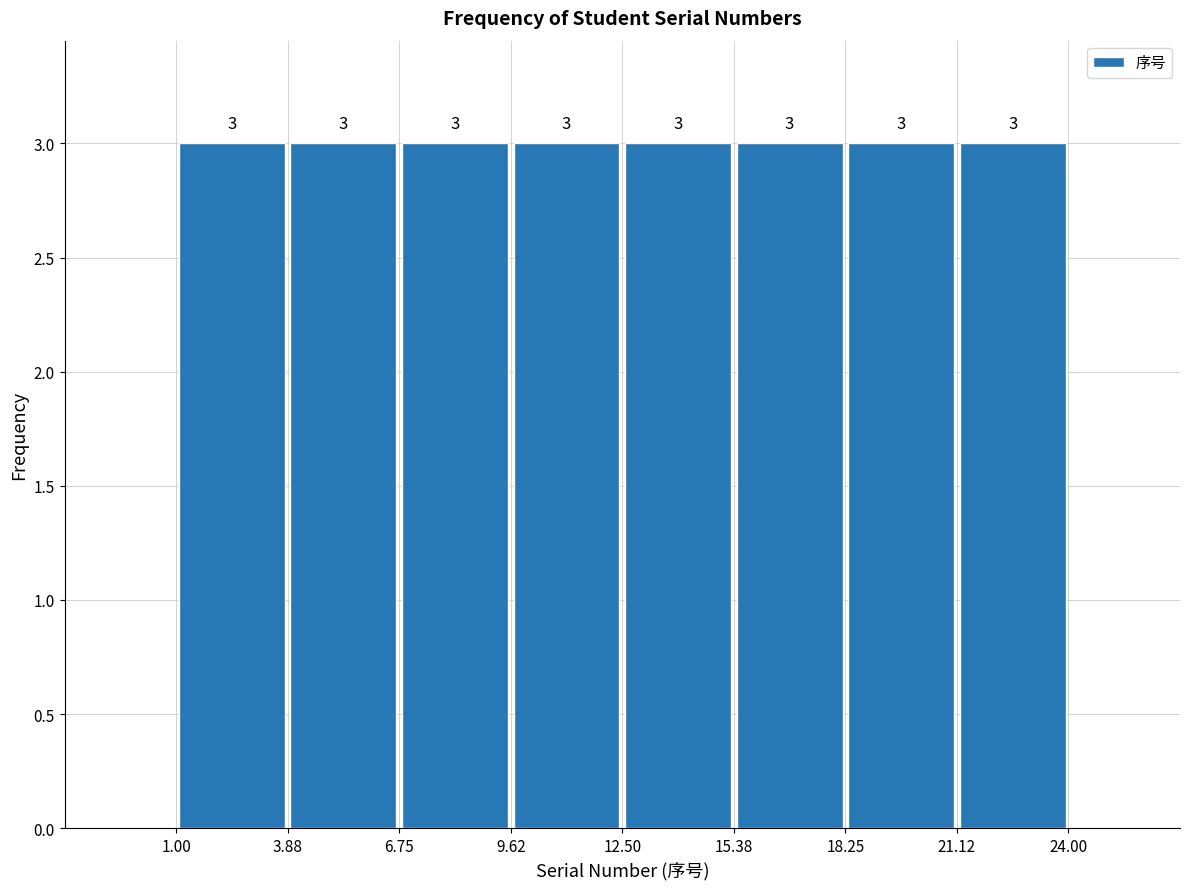

Reading left to right, list every bar in this chart as the range it spans on the x-axis followed by its height.

1.00 to 3.88: 3
3.88 to 6.75: 3
6.75 to 9.62: 3
9.62 to 12.50: 3
12.50 to 15.38: 3
15.38 to 18.25: 3
18.25 to 21.12: 3
21.12 to 24.00: 3